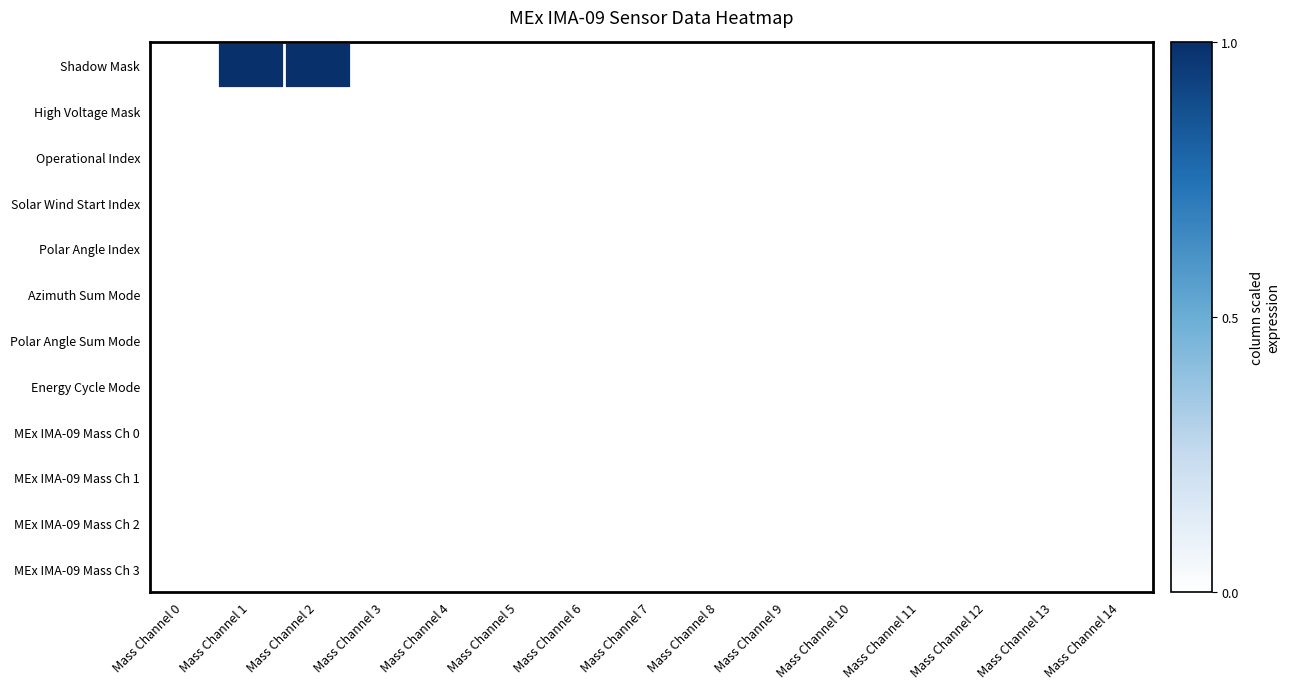

How many data points does each series have?

15